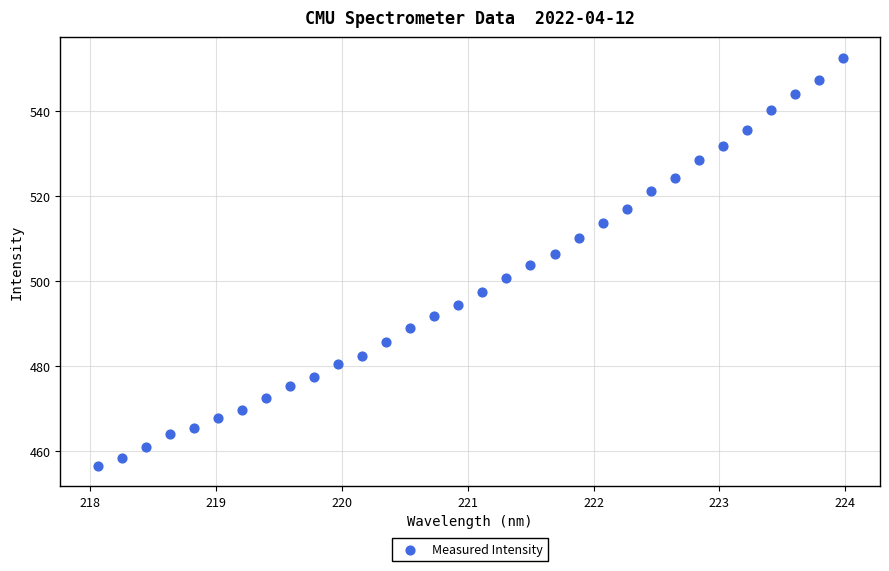

What is the range of X values (max minus min)?

5.9